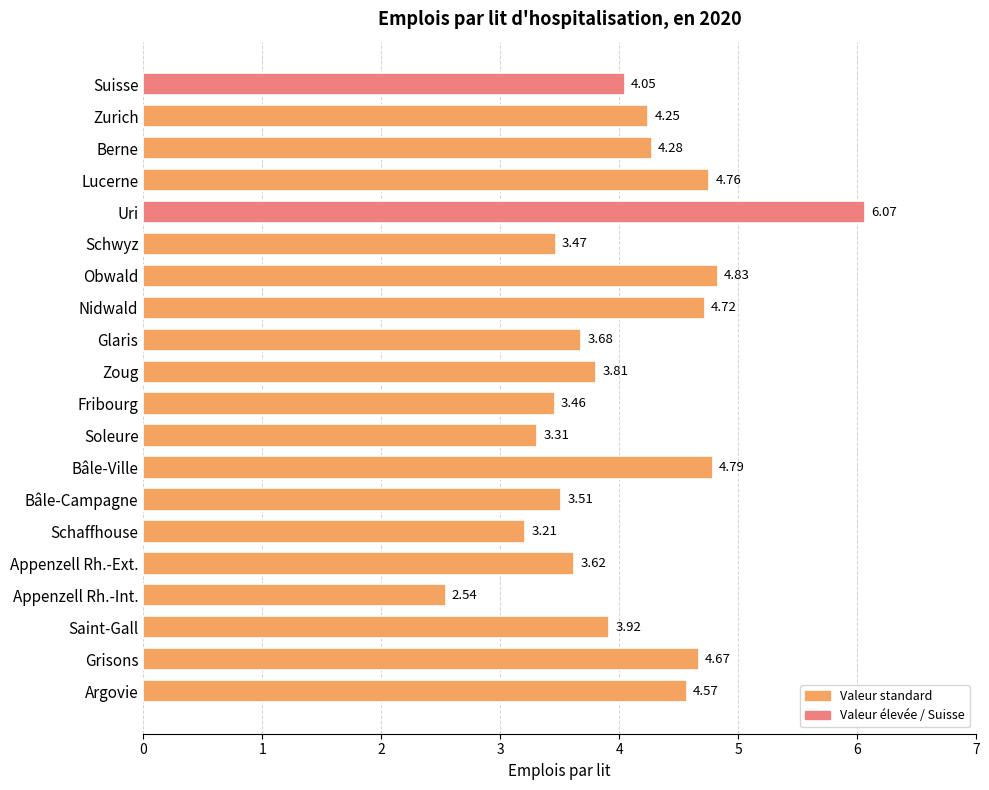

What is the average value?

4.1